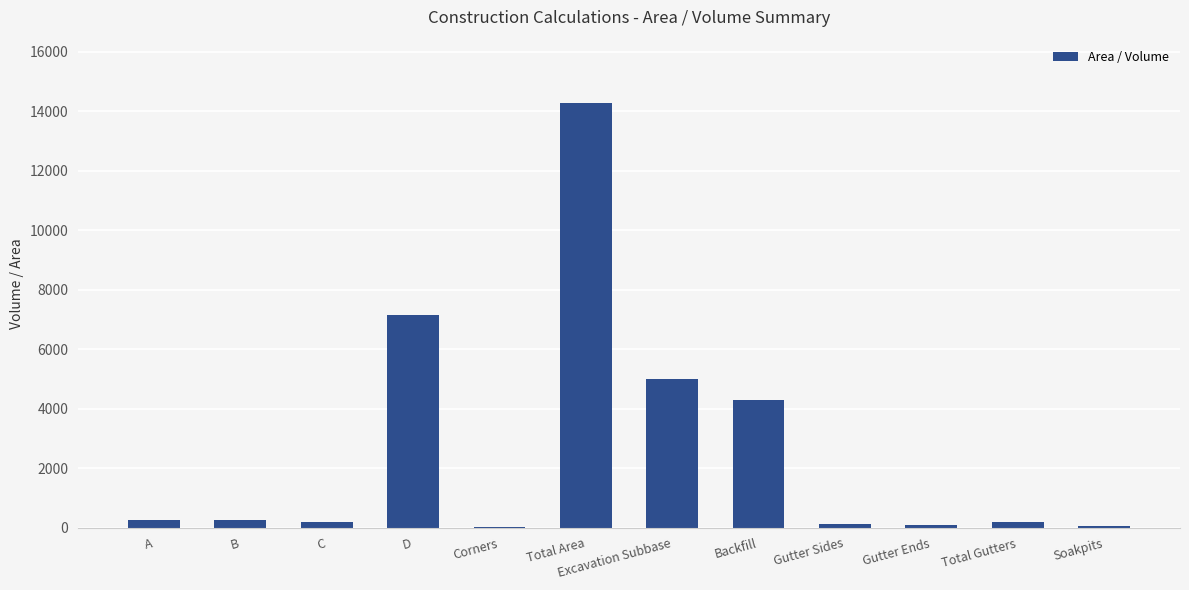

What is the difference between the values at B and Corners?

220.0